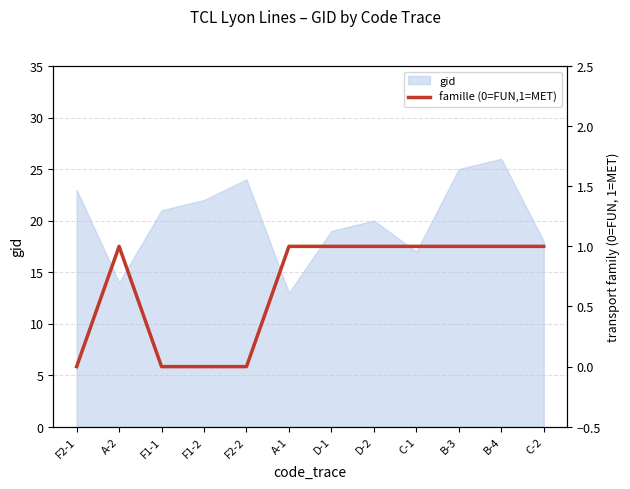

The gid series shows 40 at B-4. True or false?

False